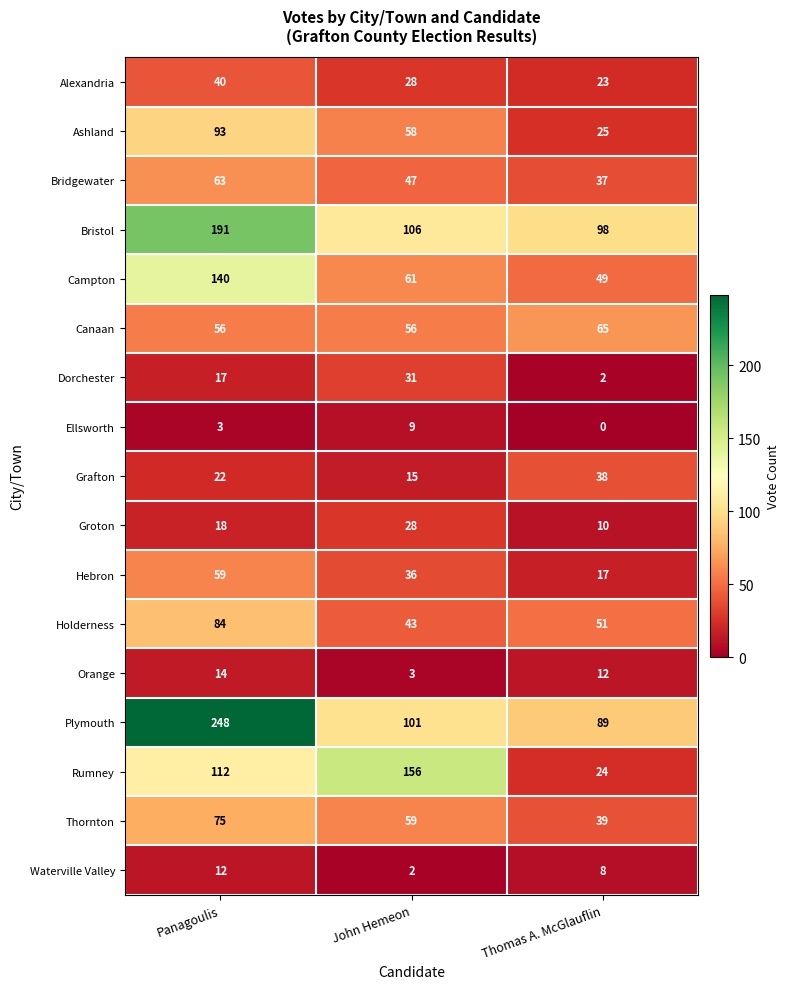

What is the spread (max minus min) of values at Thomas A. McGlauflin?

98